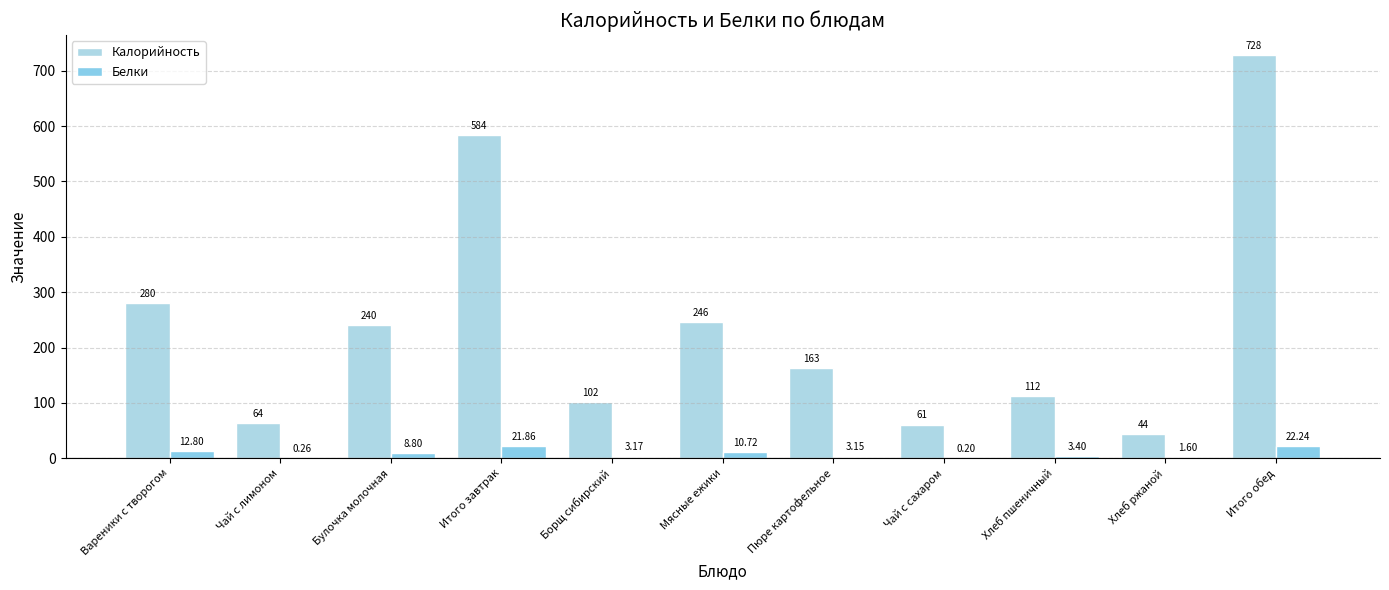

How many values in the Белки series exceed 3?

8